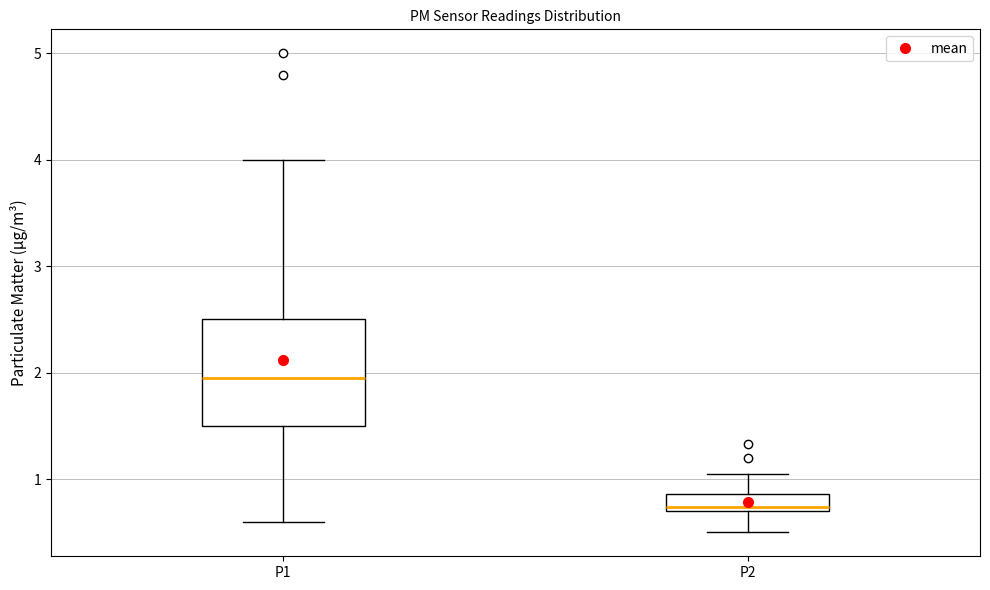

Which box has the highest median line?

P1